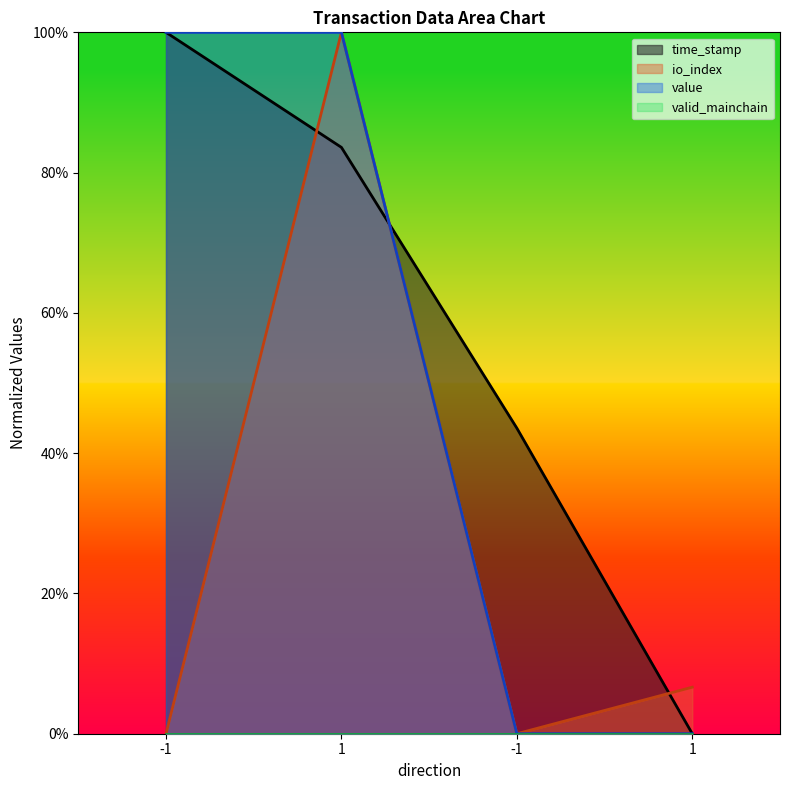

What is the sum of all time_stamp values?

227.2